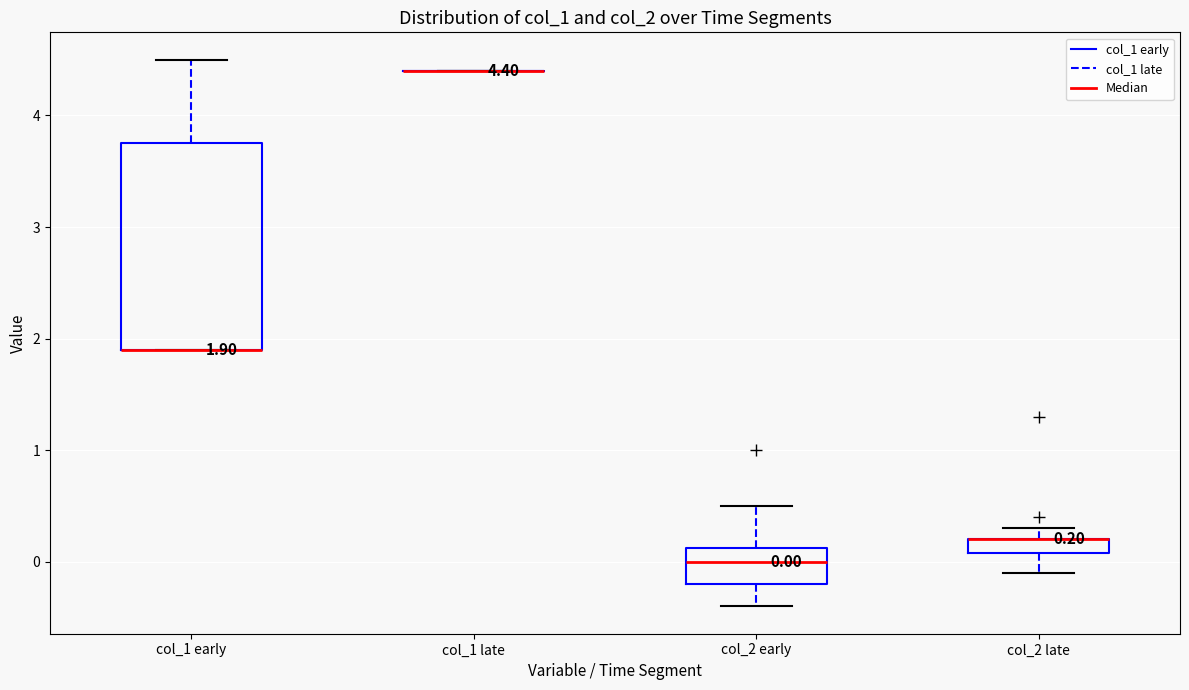

Which box is the tallest, from its lower edge to its upper edge?

col_1 early